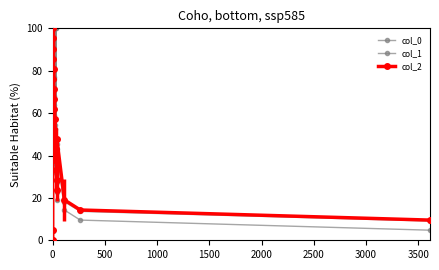

Rank the series by their maximum value, from lowest to highest.

col_0, col_1, col_2